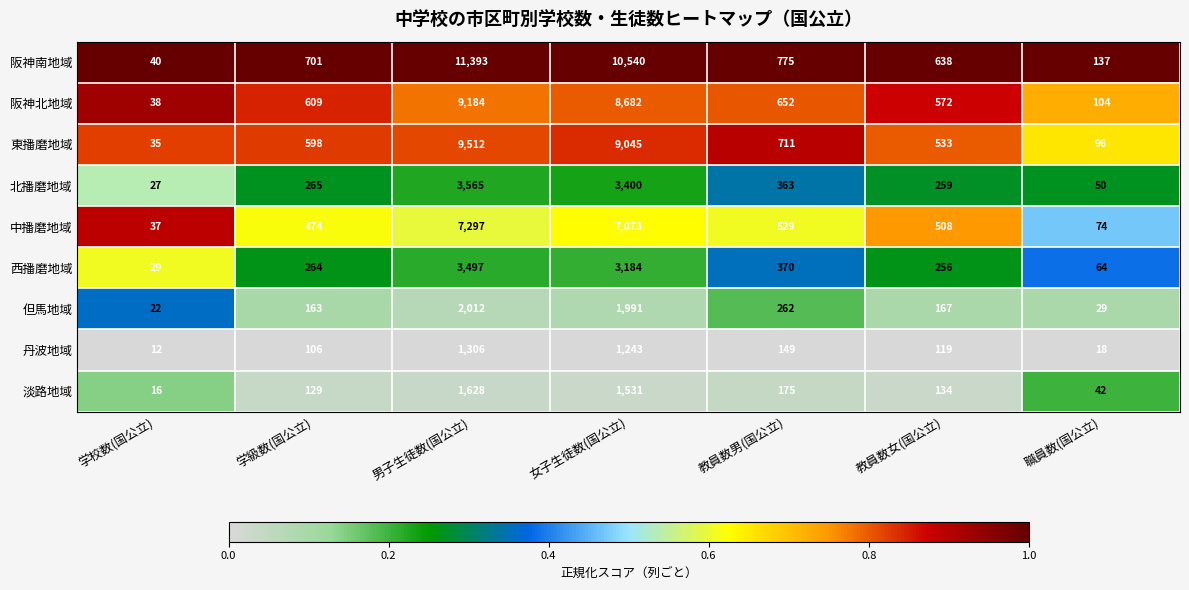

The 阪神北地域 series shows 4638 at 女子生徒数(国公立). True or false?

False